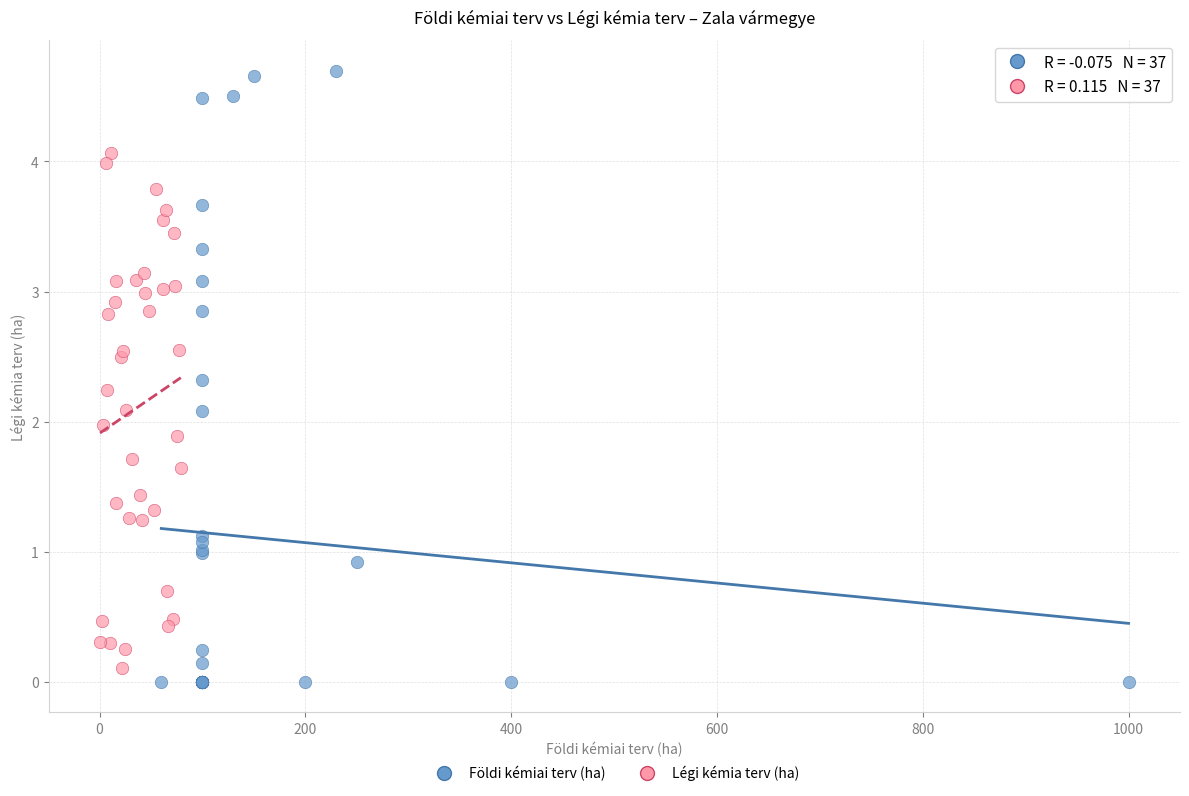

Which series has the largest Y range (max minus min)?

Földi kémiai terv (ha)